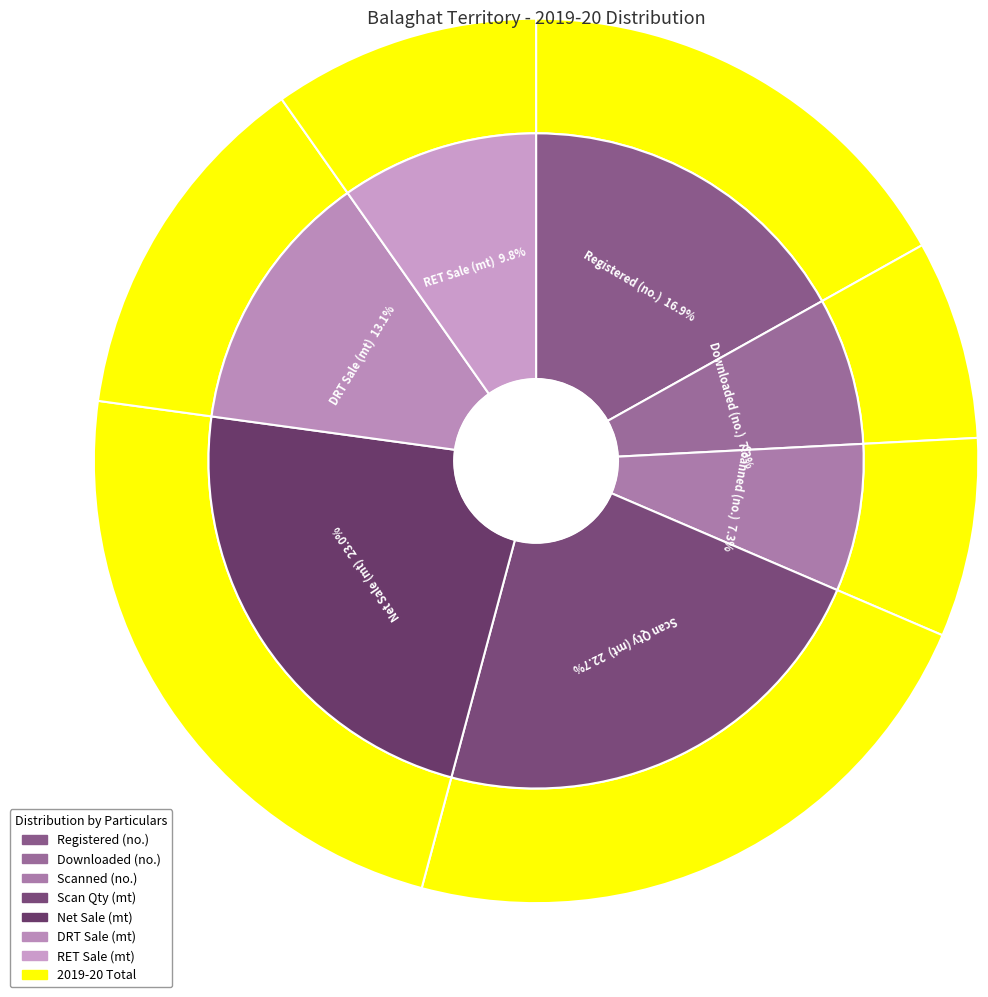

To the nearest percent, what percentage of the pie is RET Sale (mt)?

10%